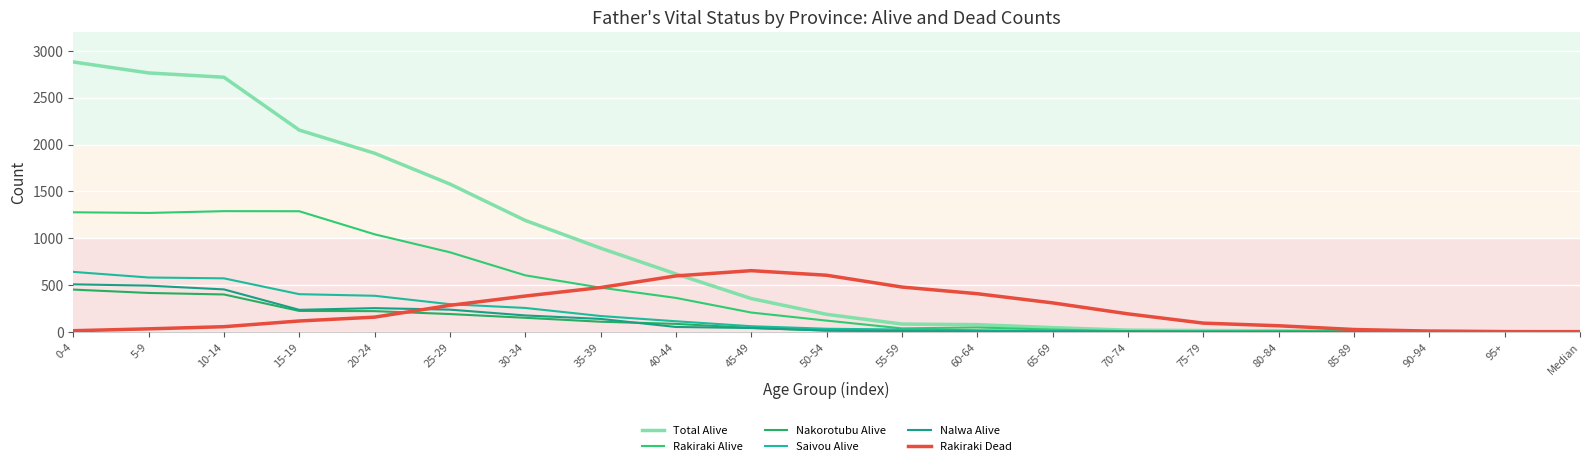

Does the chart have visible grid lines?

Yes